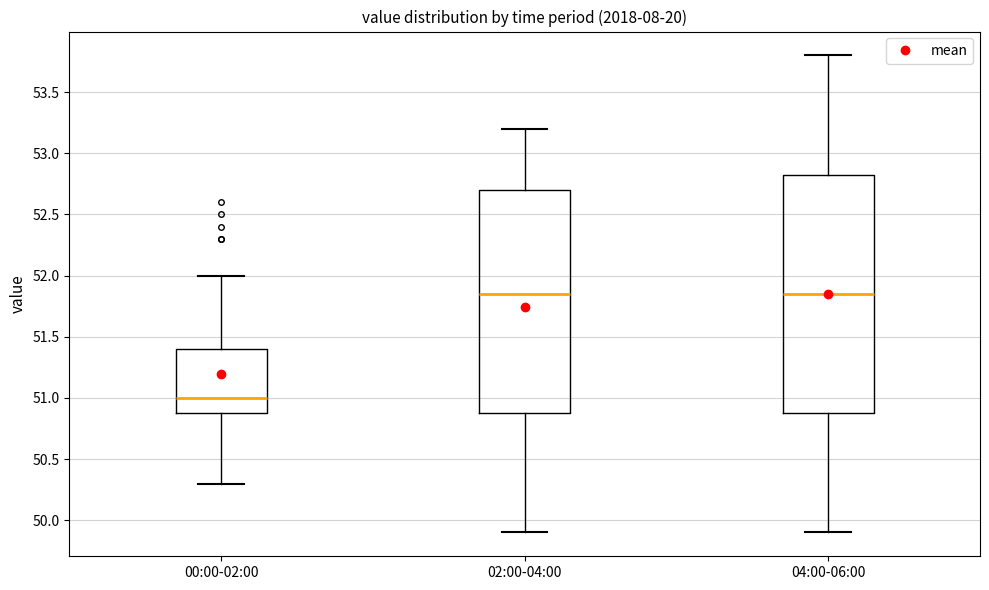

Where does the median line of the box for 04:00-06:00 sit on the y-axis? The values are not printed on the chart, so give them approximately, as read against the axis.

51.85